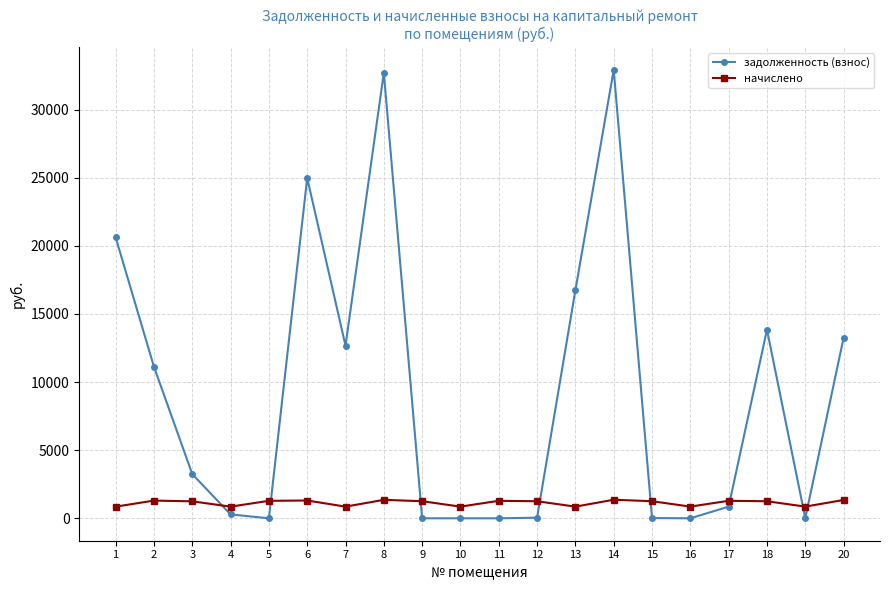

Which series has the largest total across all categories?

задолженность (взнос)